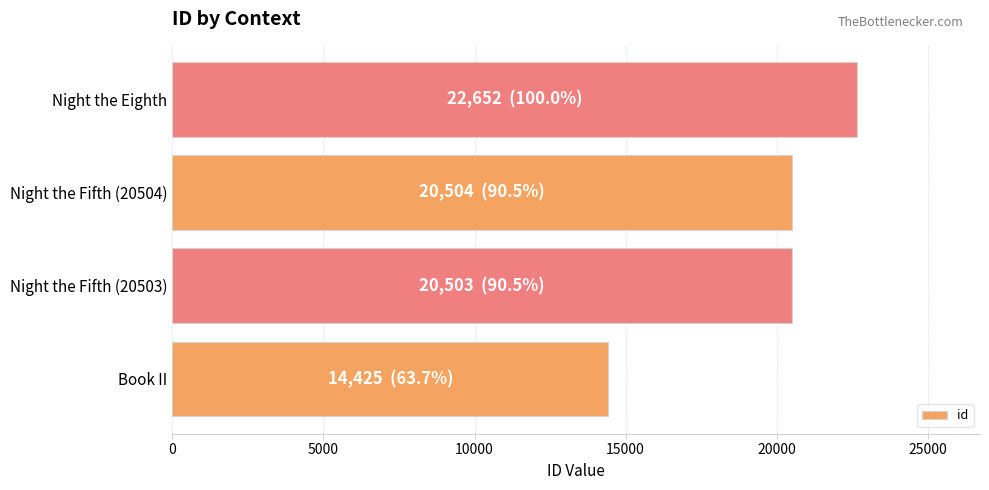

What is the sum of all values?

78084